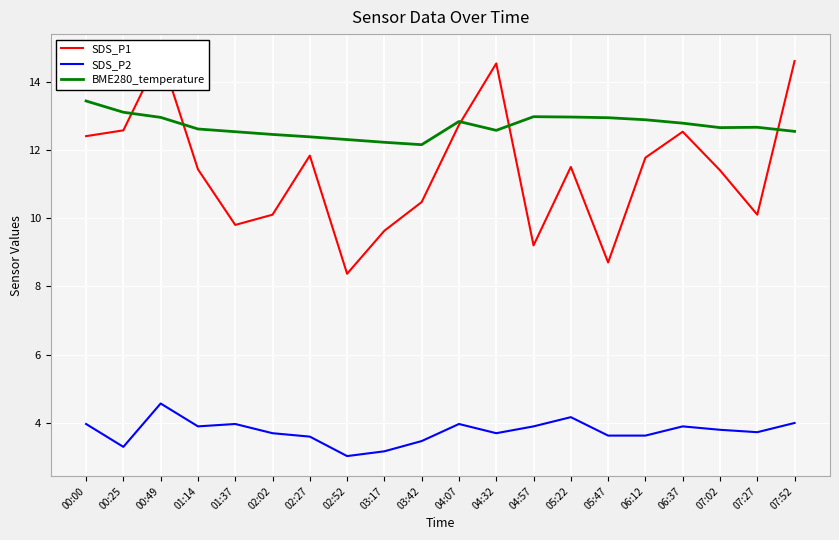

At which label does SDS_P1 reach its peak?

00:49